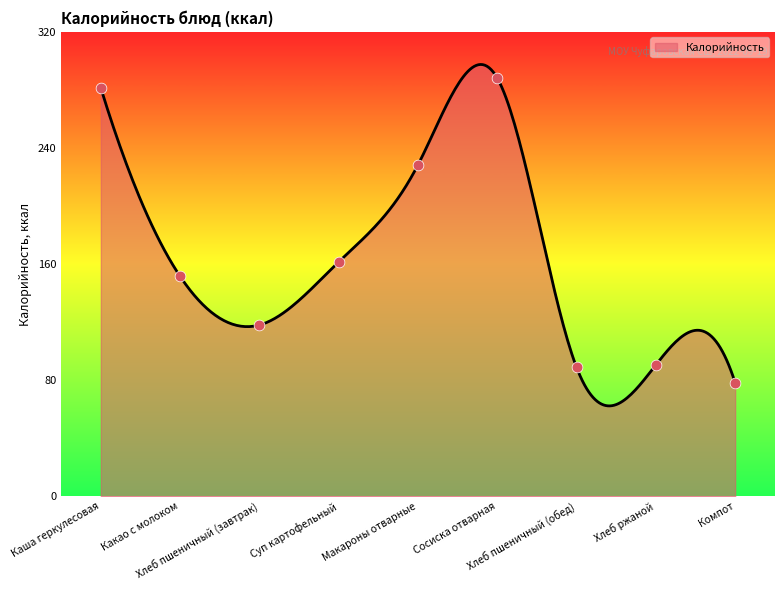

What is the change in value from Сосиска отварная to Компот?

-209.9